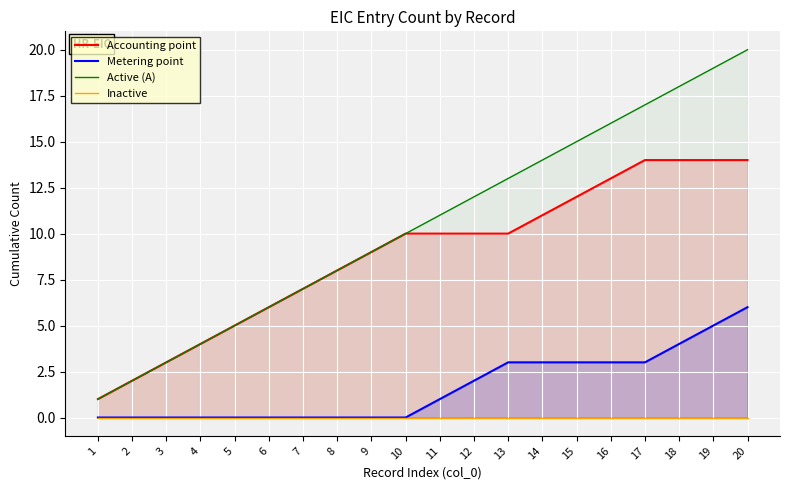

The Accounting point series shows 1 at 6. True or false?

False